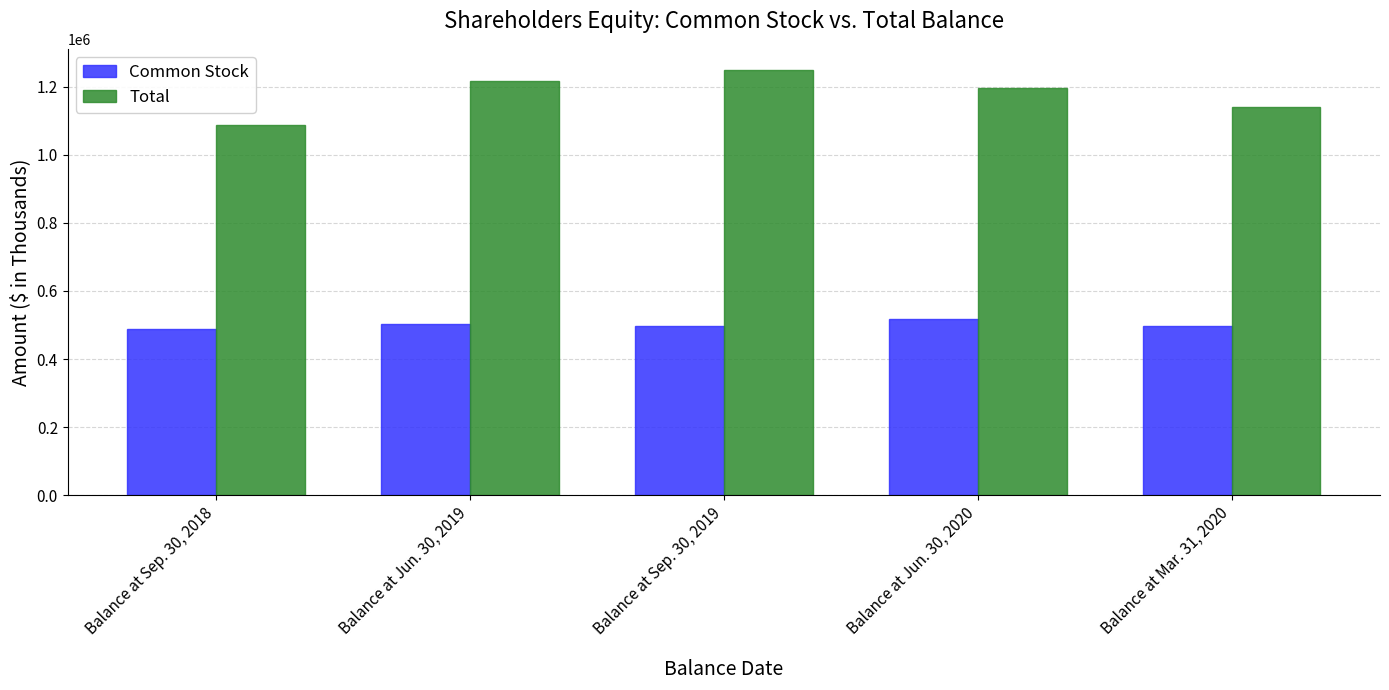

Count the Total values in the range 1138468 to 1214899.

3